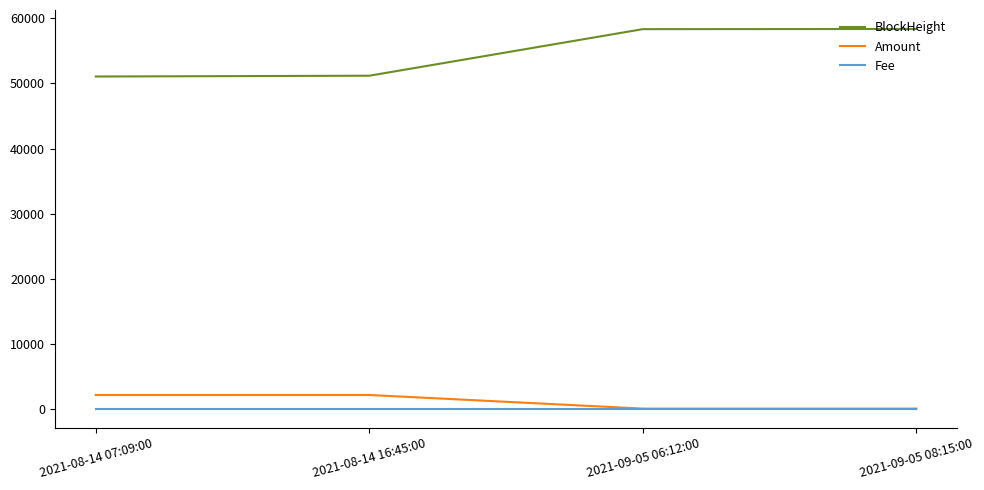

Which series changed the most between 2021-08-14 16:45:00 and 2021-09-05 08:15:00?

BlockHeight